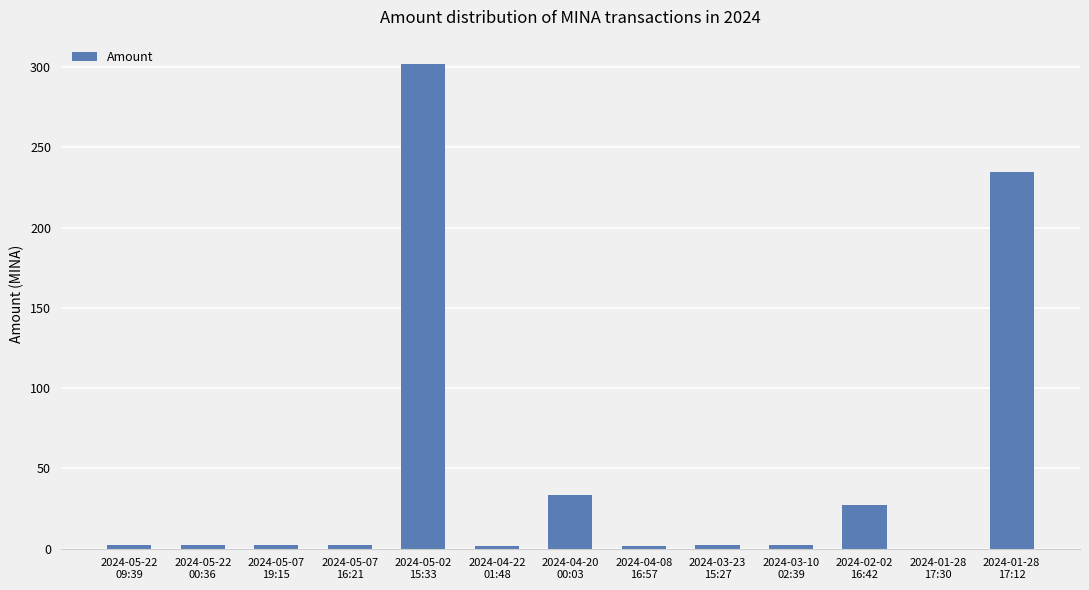

What is the greatest value displayed?

302.0